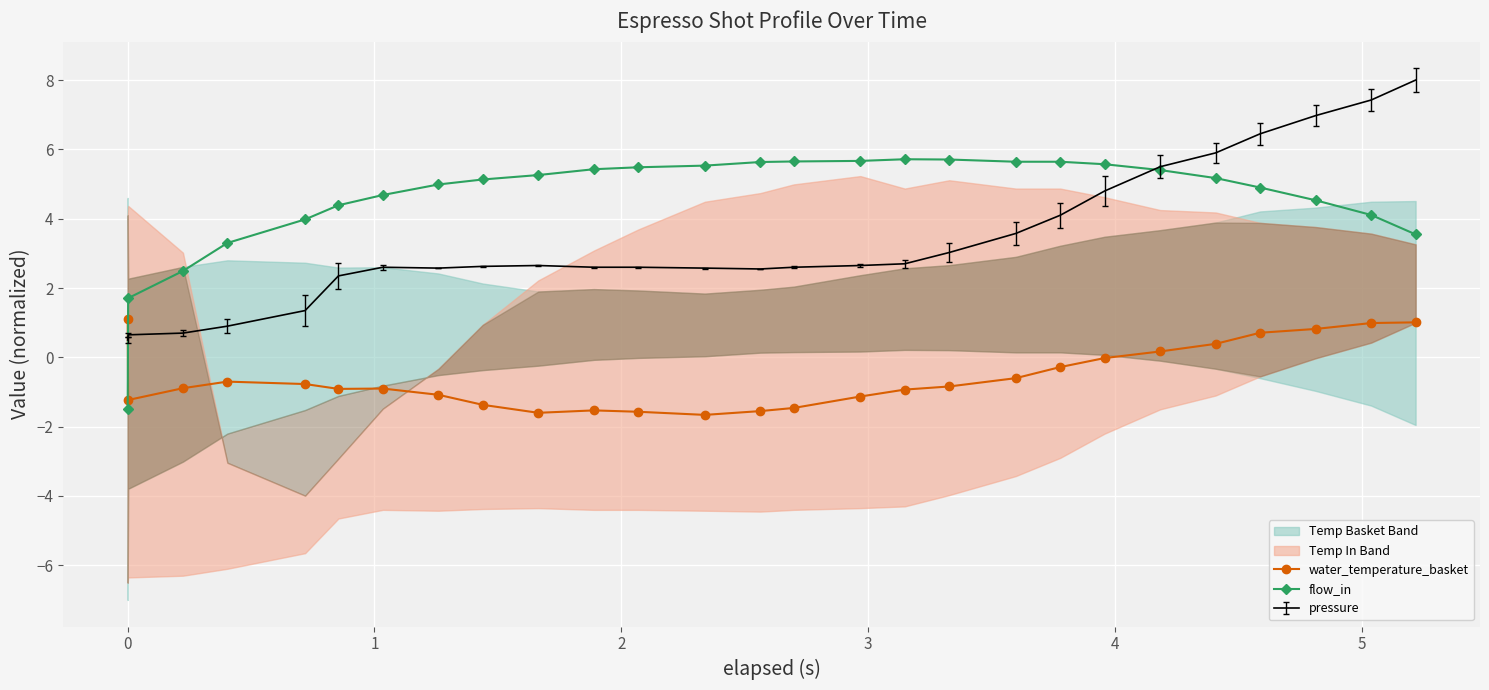

What is the lowest value of the flow_in series?

-1.5